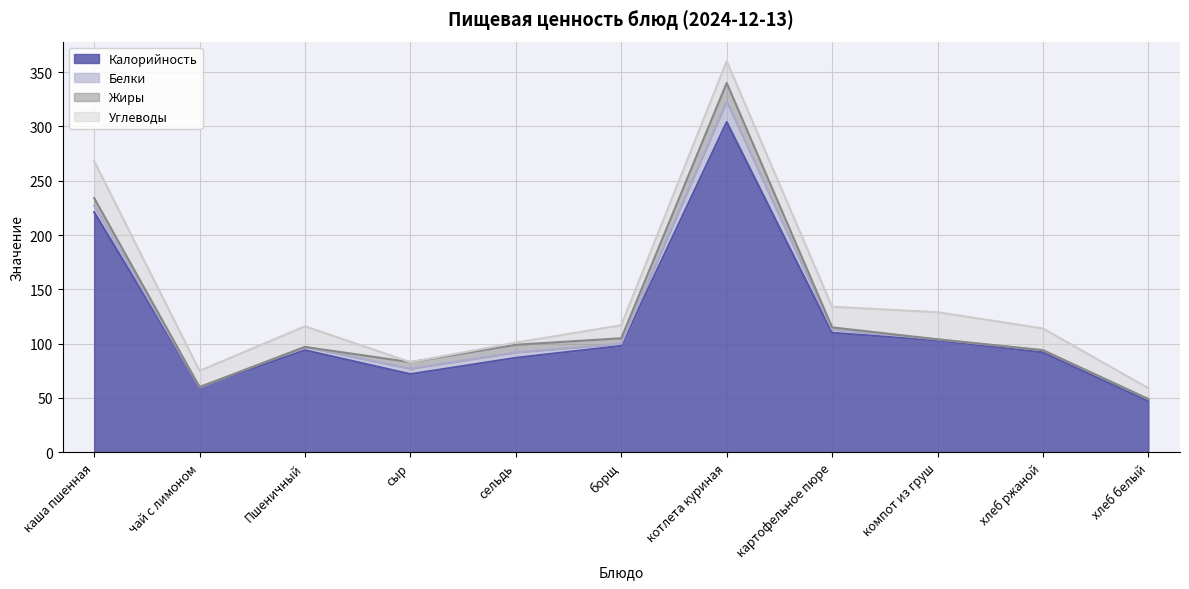

How many positive values does the Углеводы series have?

10